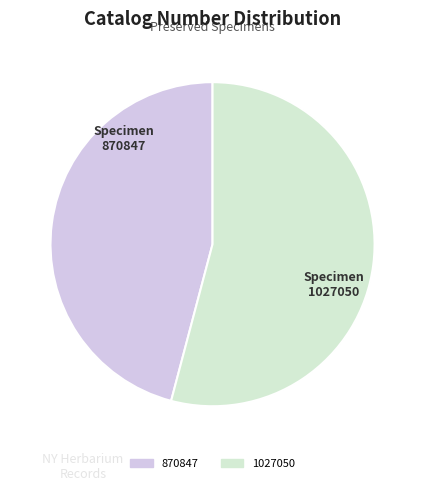

Is there a majority slice in this chart?

Yes